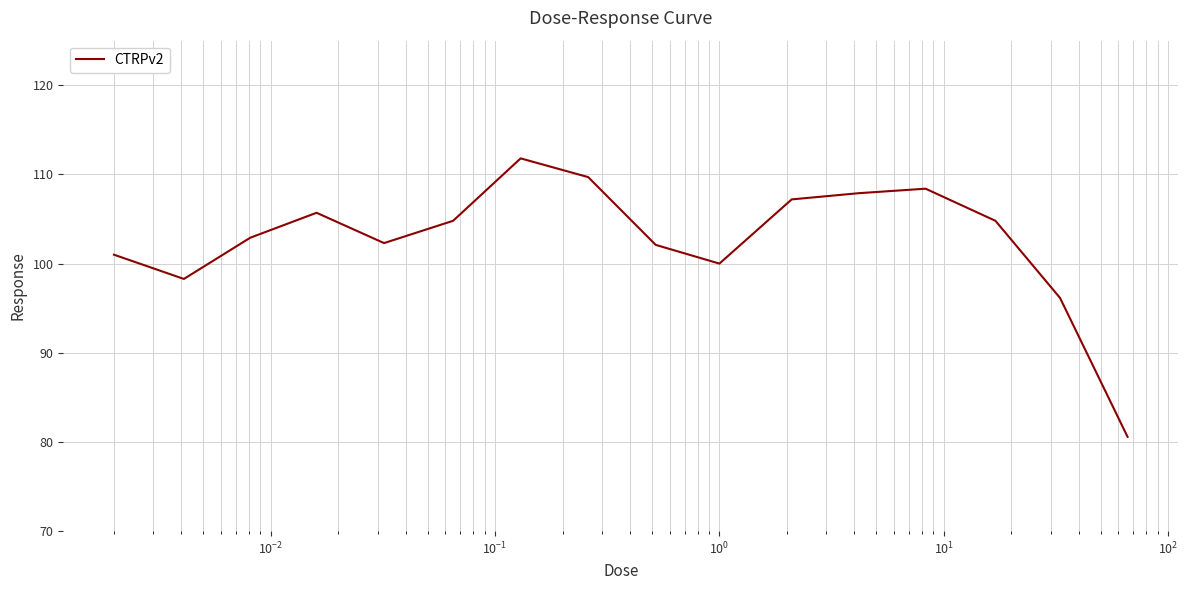

What is the difference between the maximum and minimum values?

31.2